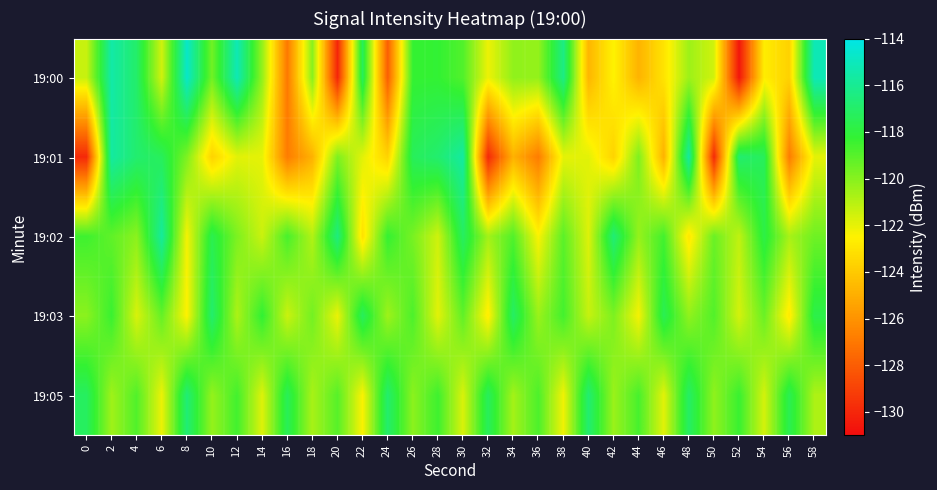

What is the total value across all series at 42?

-603.0